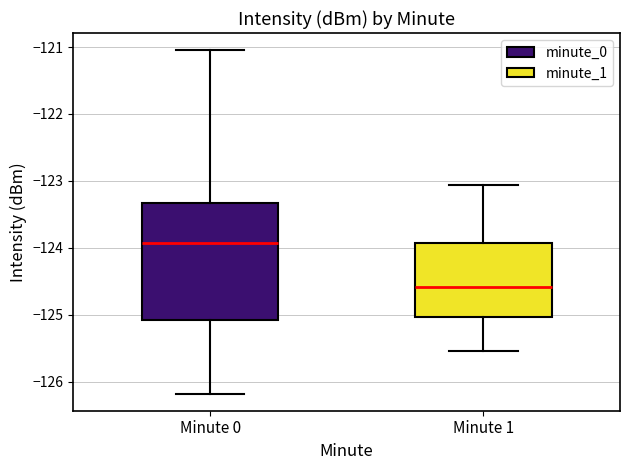

Which box is the tallest, from its lower edge to its upper edge?

Minute 0